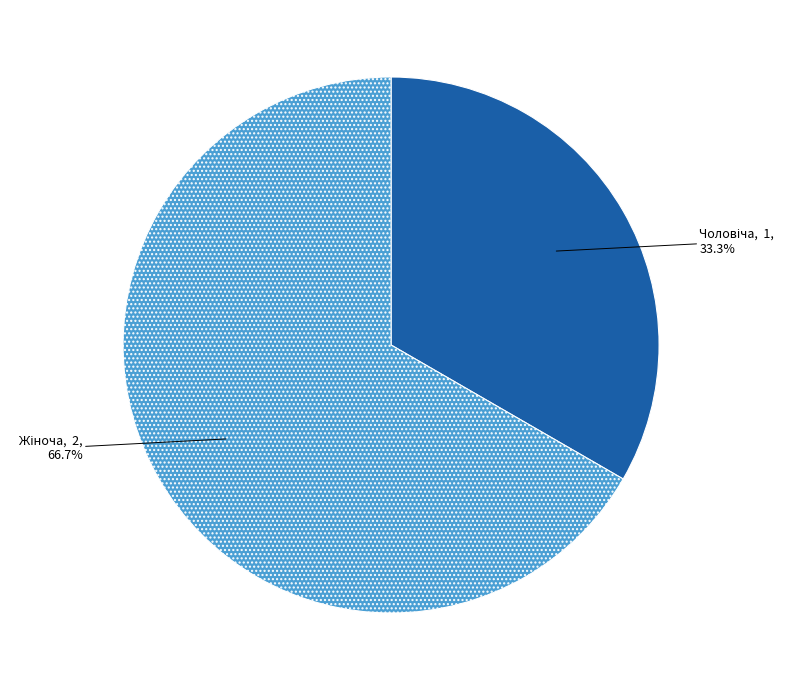

Is there a majority slice in this chart?

Yes